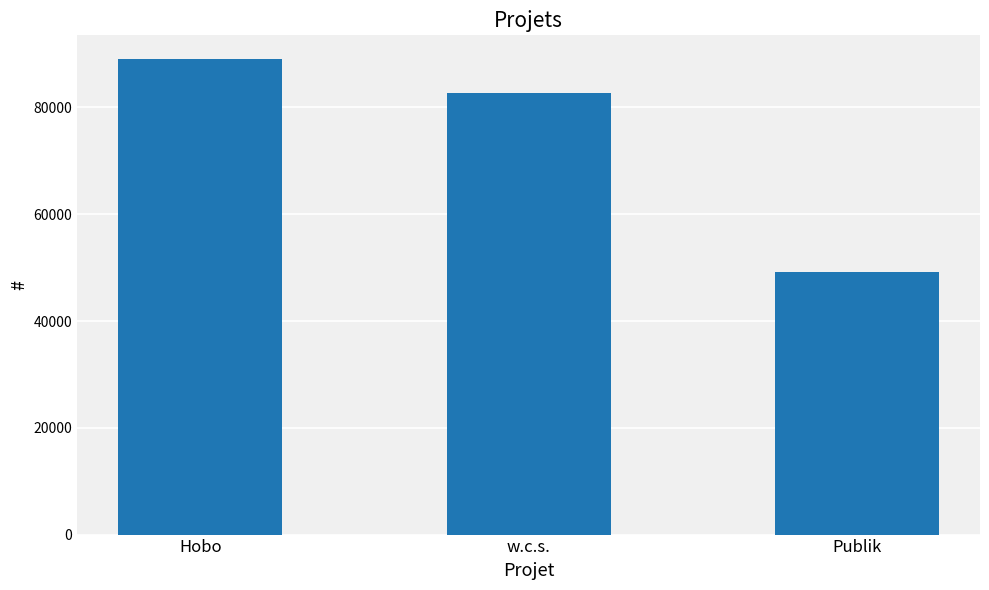

The value at Publik is 49209. True or false?

True